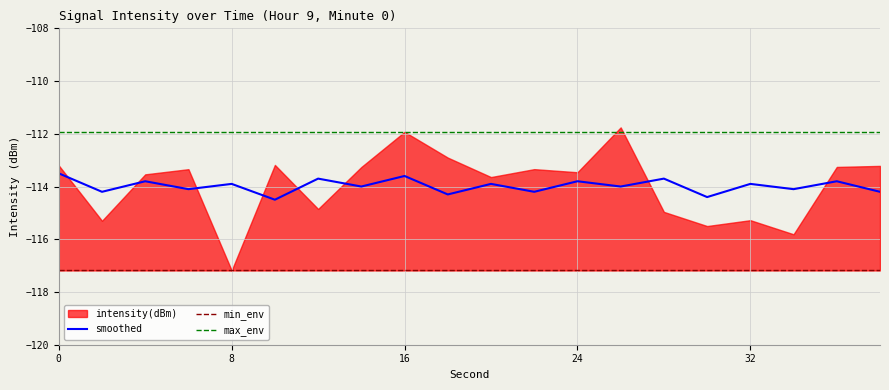

What is the highest value of the max_env series?

-111.9